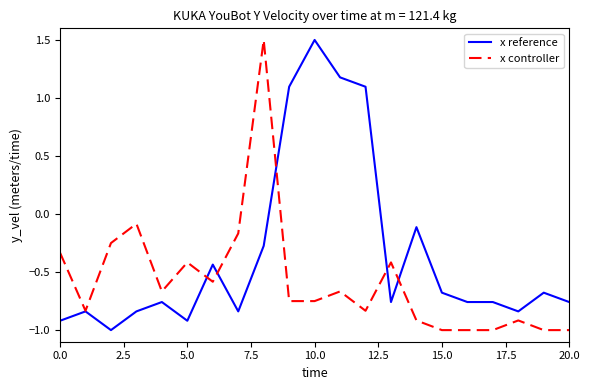

How many distinct data groups are displayed?

2